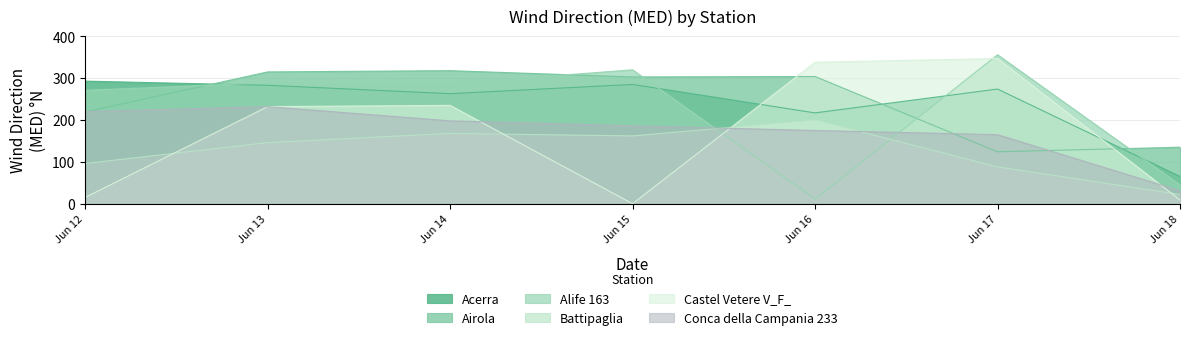

Reading right to left, transcribe all the data shown in this chart.

Acerra: 65	274	217	285	263	283	293
Airola: 135	124	304	303	318	315	219
Alife 163: 45	356	11	320	287	289	271
Battipaglia: 22	88	200	162	168	146	96
Castel Vetere V_F_: 9	347	338	0	235	232	15
Conca della Campania 233: 31	165	175	186	198	232	220